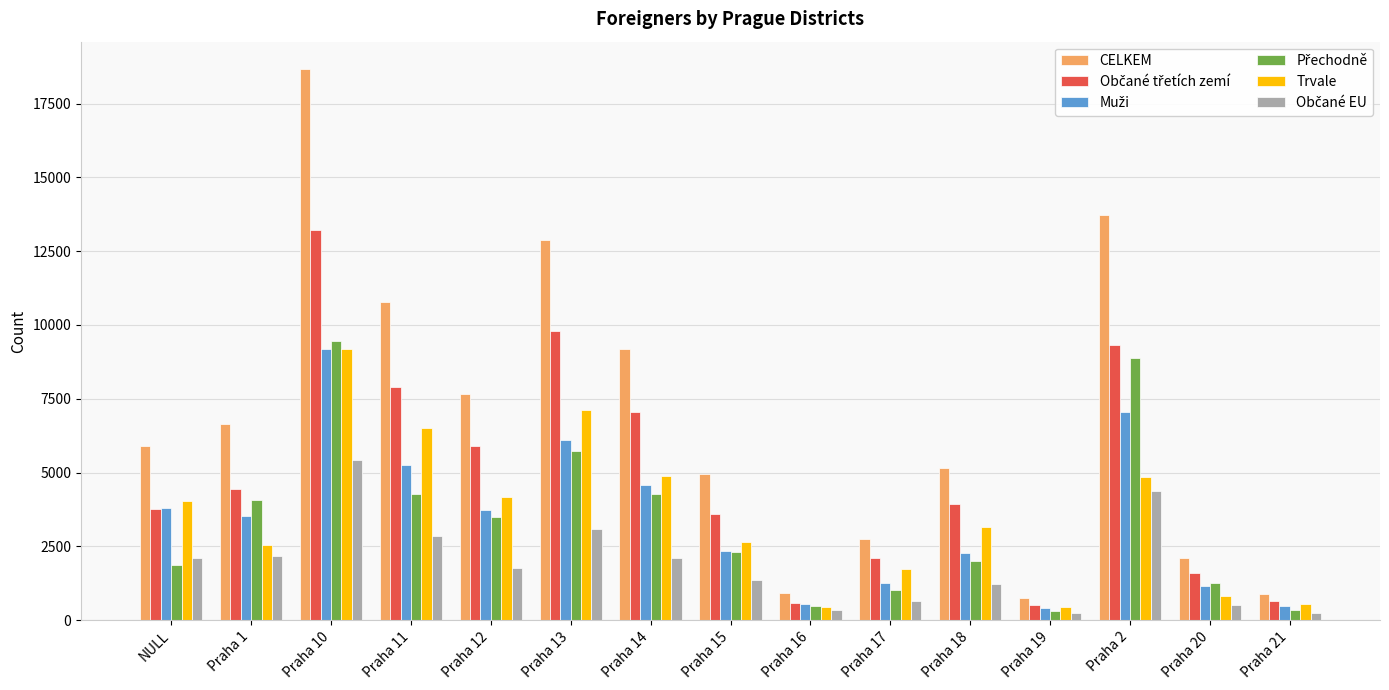

How many bars are there in total?

90